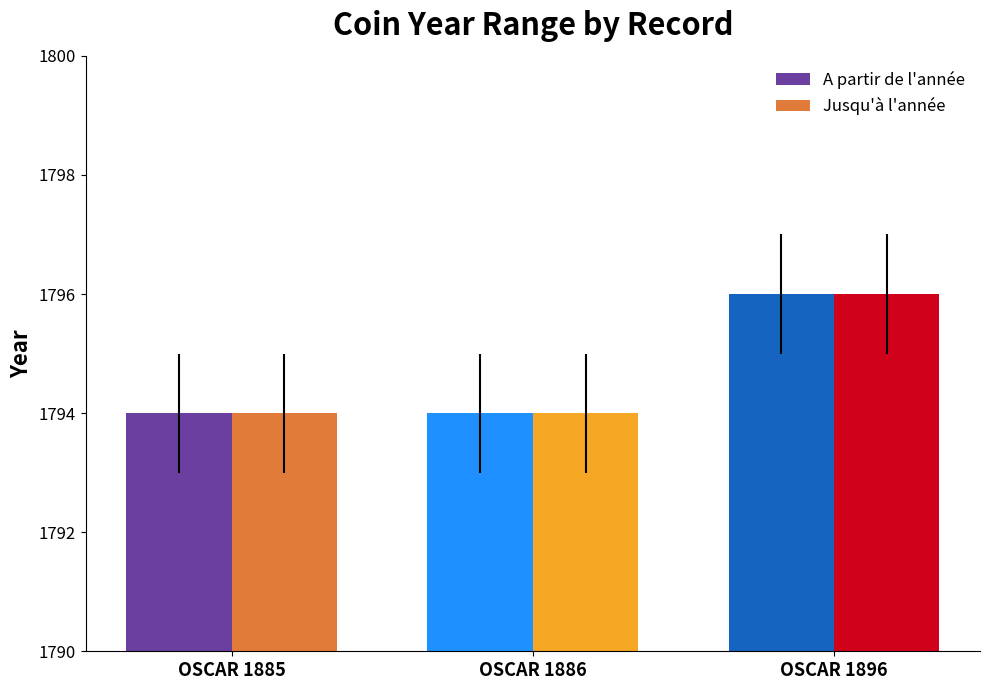

What is the difference between the maximum and second lowest values in the A partir de l'année series?

2